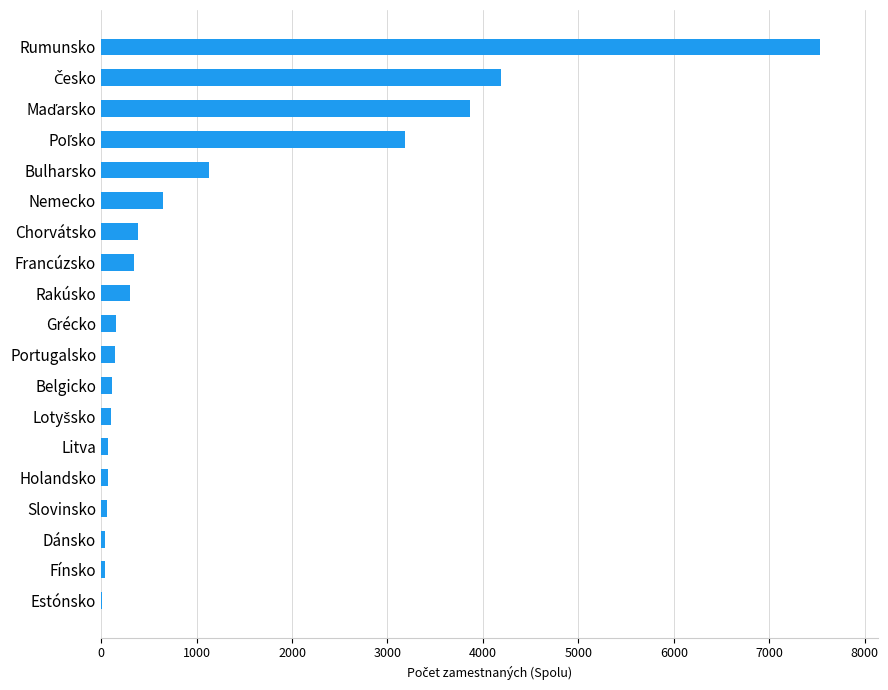

Which category has the highest value across all series?

Rumunsko